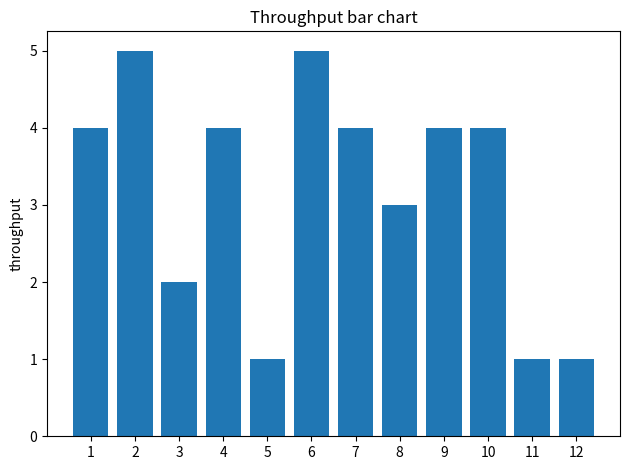

What is the value of the 11th bar from the left?

1